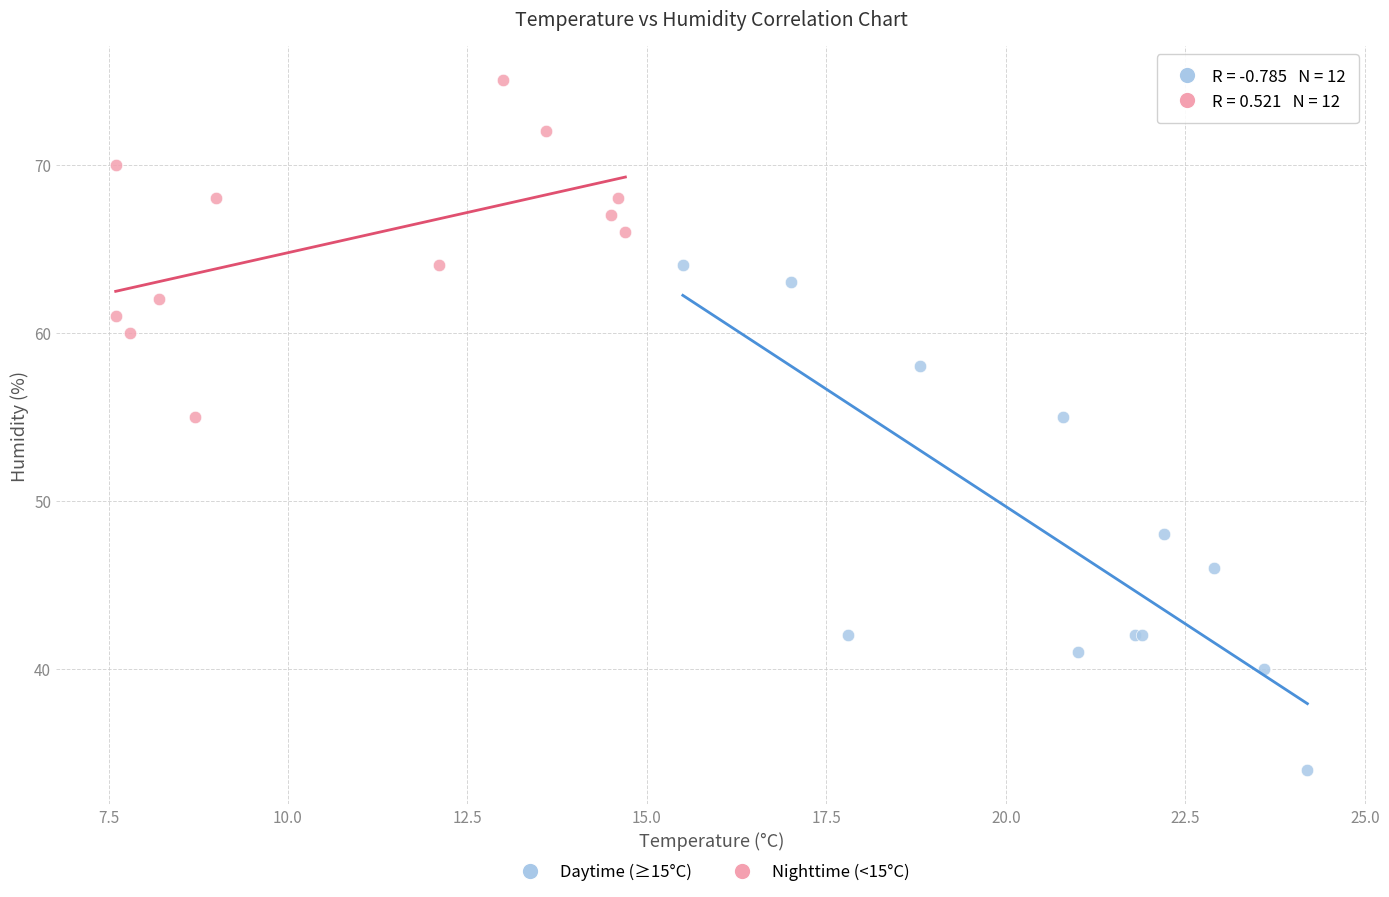

Which series reaches the minimum Y coordinate?

Daytime (≥15°C)